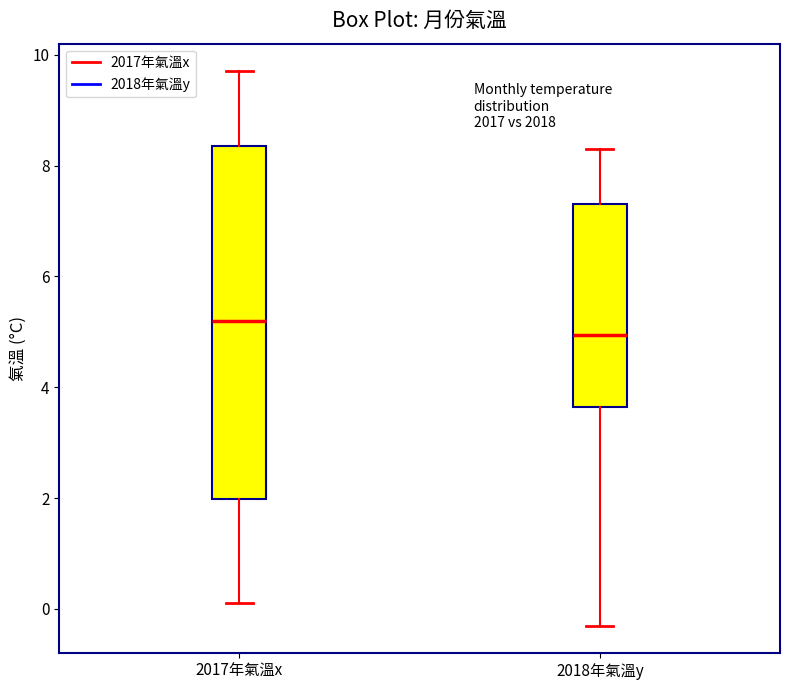

Reading left to right, transcribe this box plot: for each box, give where its median line is, the range the box spans, and where its two whiskers end, as read against the y-axis. The values are not printed on the chart, so give them approximately, as read against the axis.

2017年氣溫x: median 5.2, box 2.0 to 8.4, whiskers 0.2 to 9.8
2018年氣溫y: median 5.0, box 3.6 to 7.4, whiskers -0.2 to 8.4